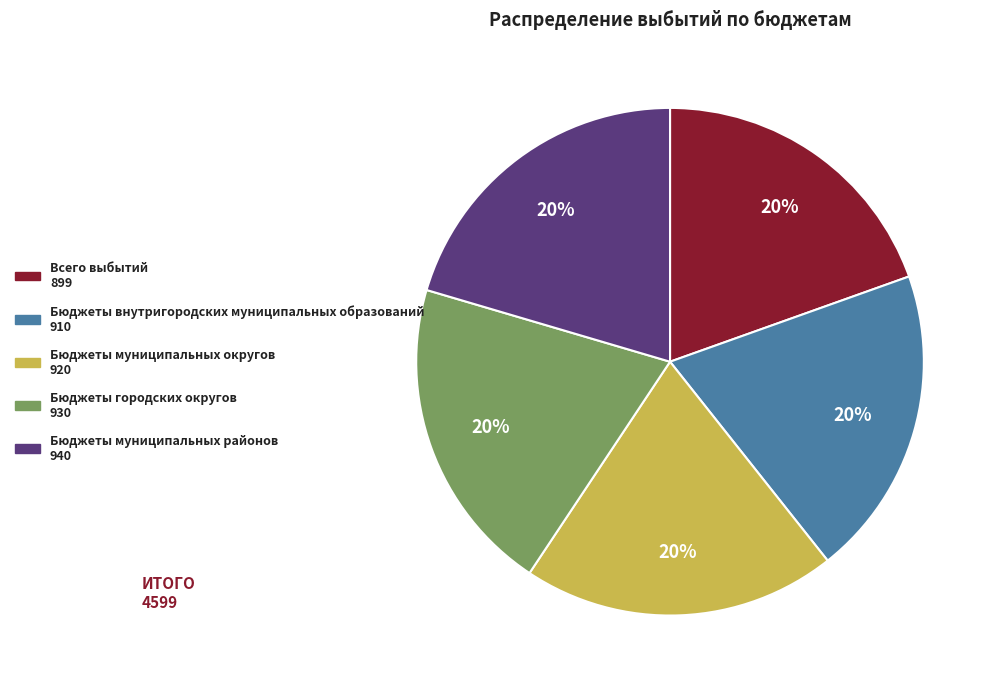

Is it true that Бюджеты городских округов is 34% of the pie?

False